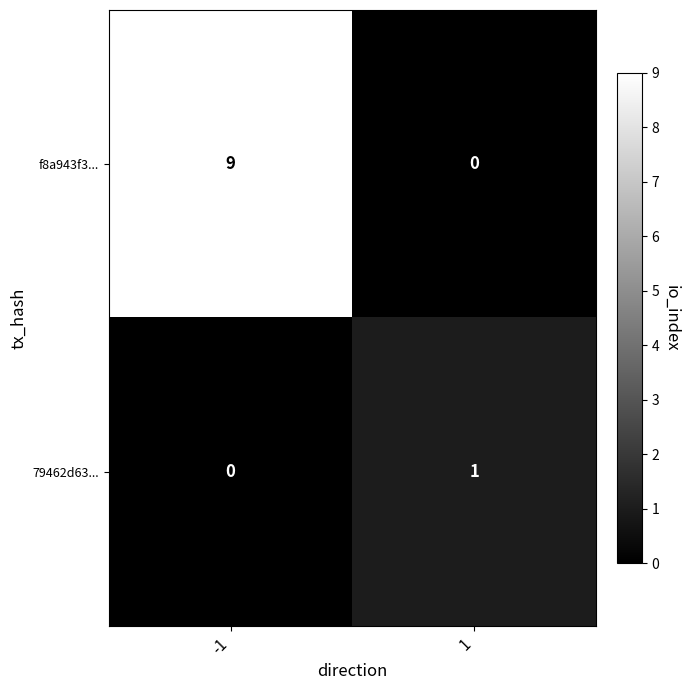

List the series in order of their peak value, highest first.

f8a943f3..., 79462d63...